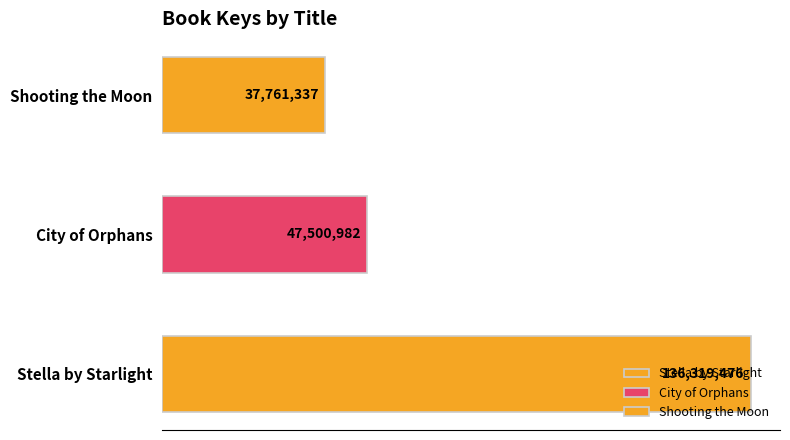

Where is the data nearest to the value 87040406?

City of Orphans